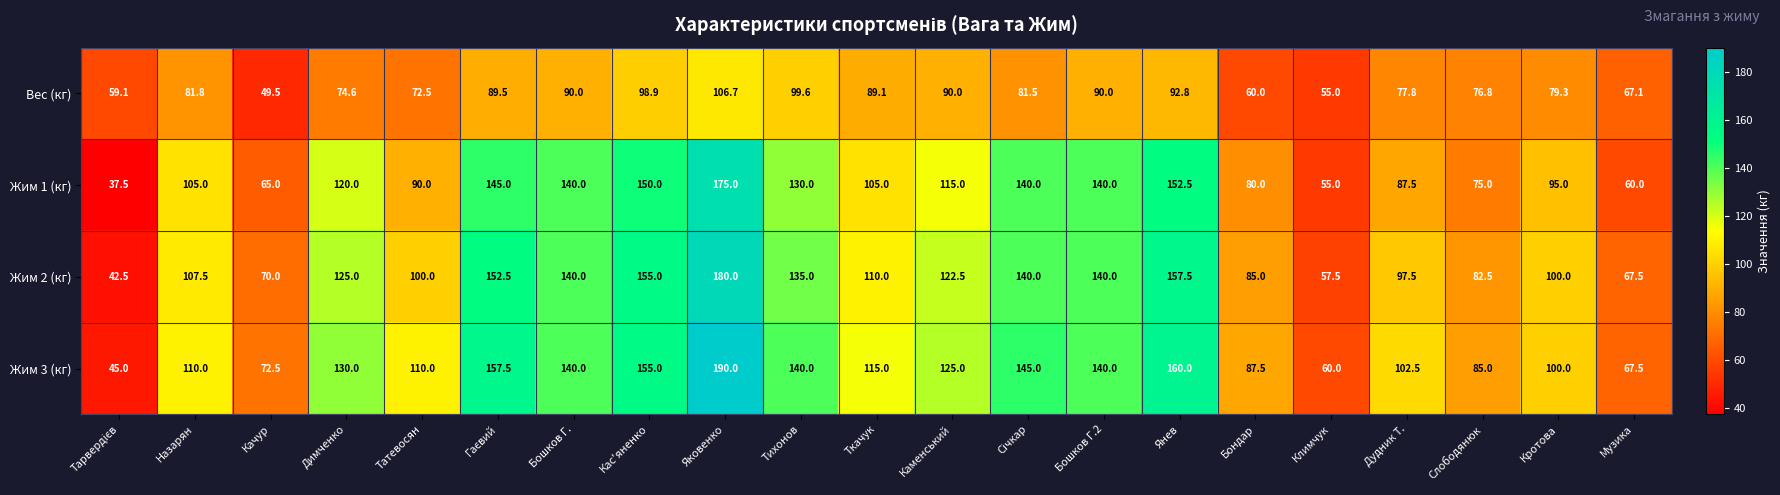

Between Климчук and Музика, which series saw the biggest shift?

Вес (кг)